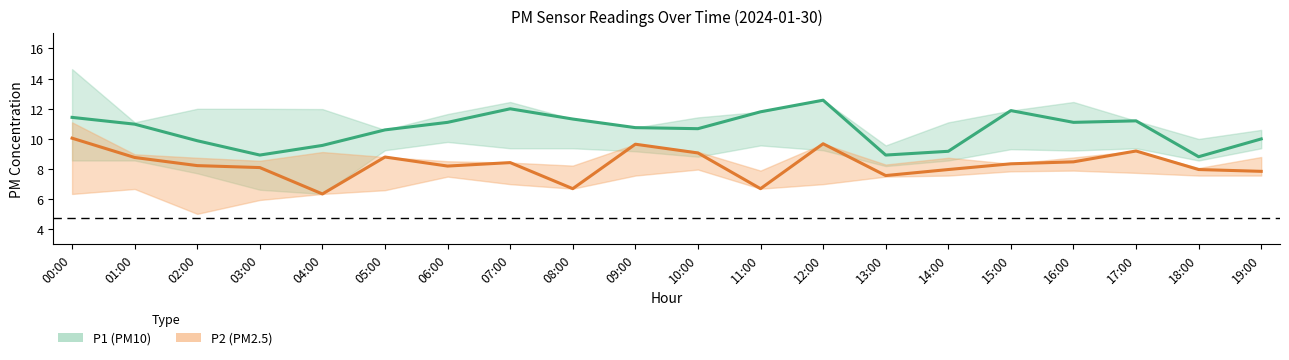

What is the difference between the P2 (PM2.5) values at 00:00 and 06:00?

1.9